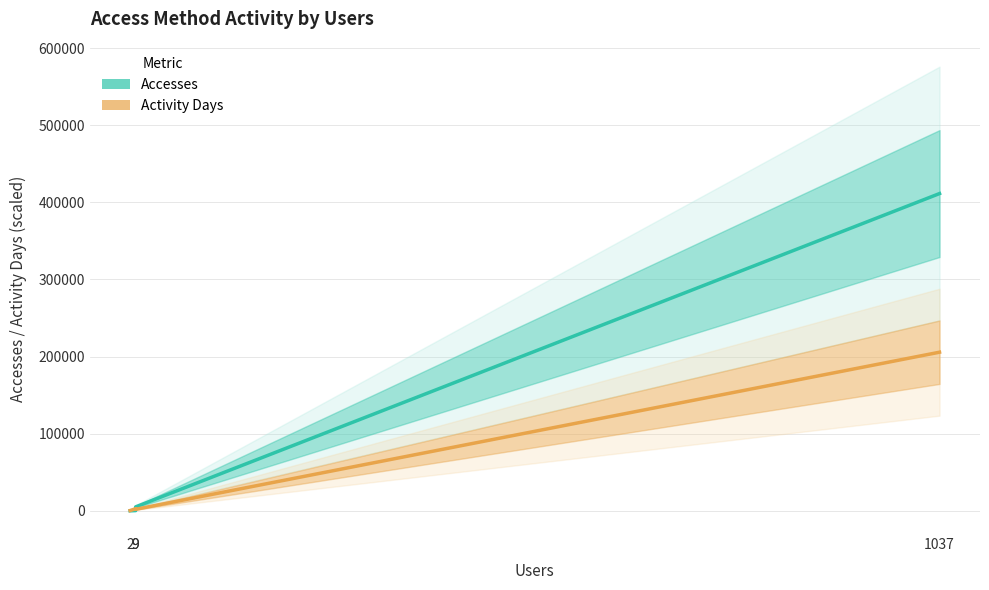

The value of Accesses at 9 is 300.0. True or false?

True